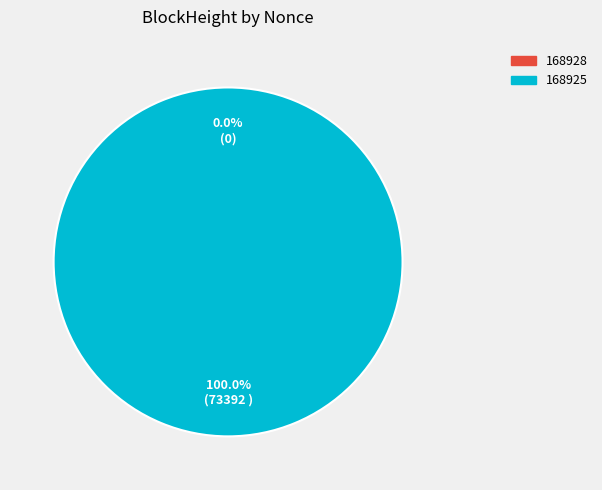

Which slice is the smallest?

168928